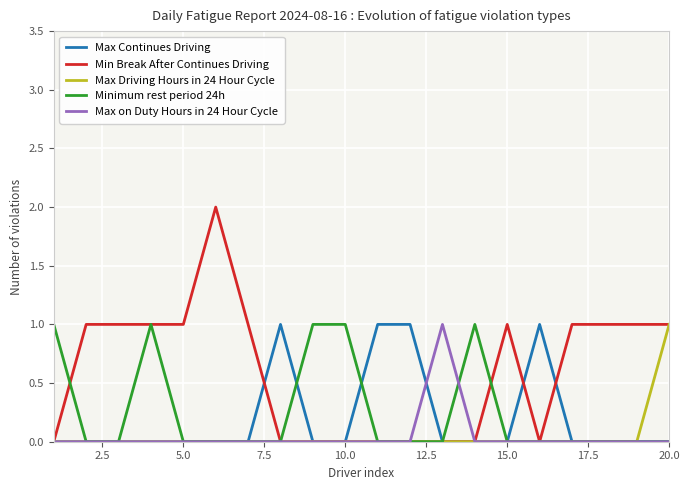

Which series has the largest total across all categories?

Min Break After Continues Driving